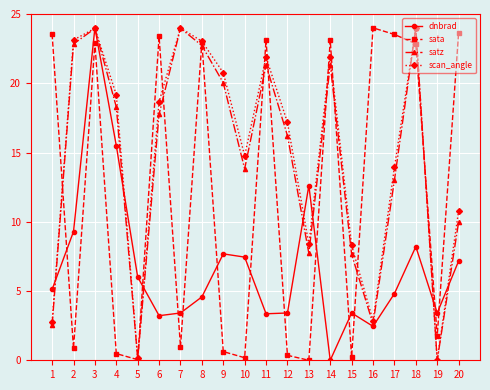

What is the sum of the satz values at 7 and 19?

24.0